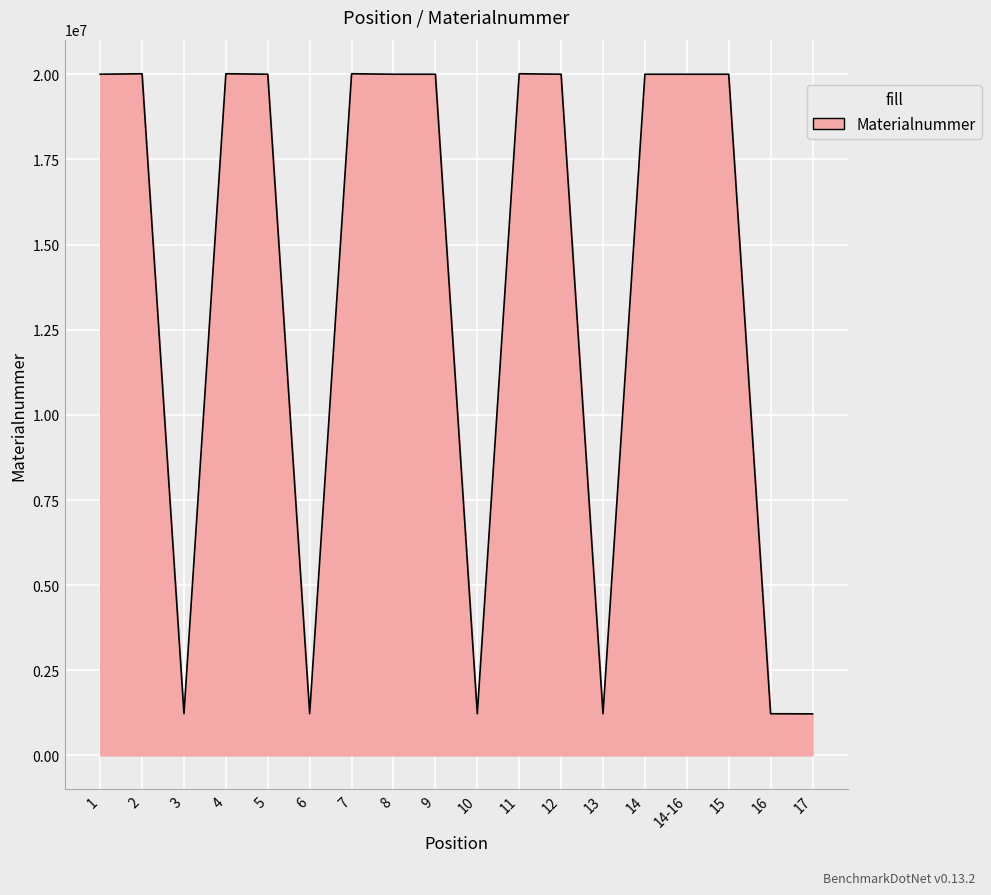

True or false: there are more than 2 points higher than both neighbors.

True